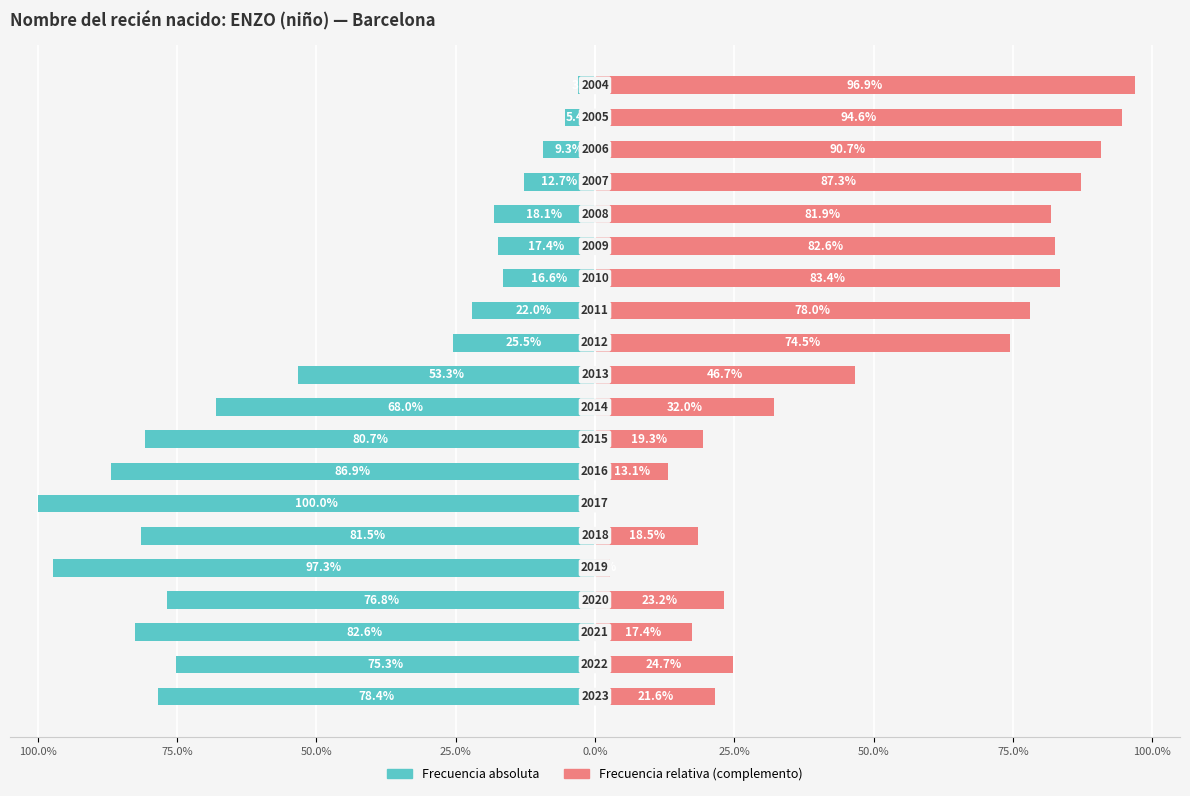

What is the average value of the Frecuencia absoluta series?

-50.5